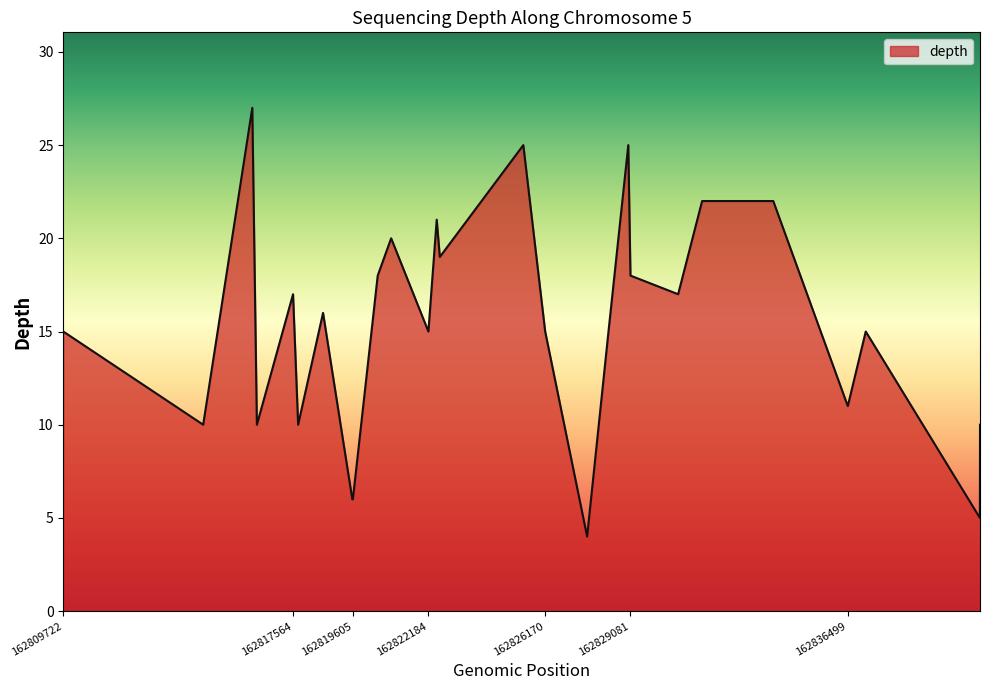

What is the difference between the maximum and minimum values?

23